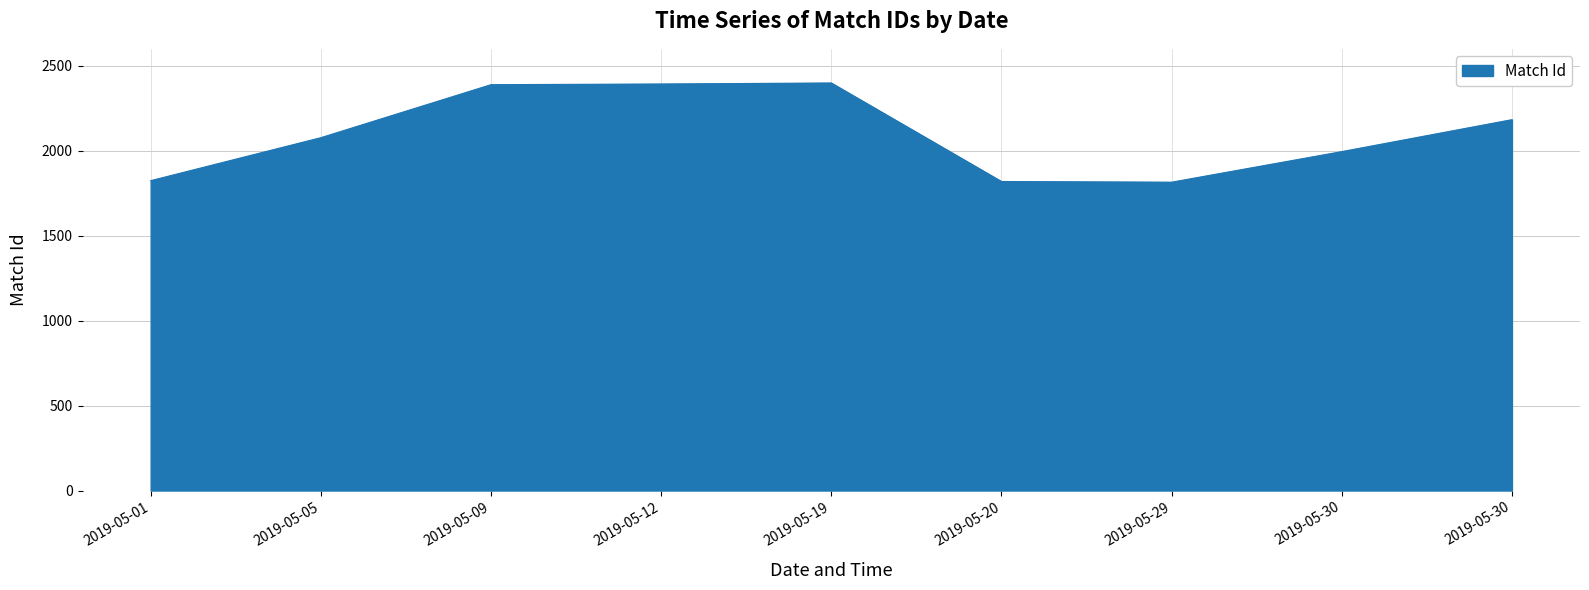

What is the sum of the values at 2019-05-19 and 2019-05-30?

4582